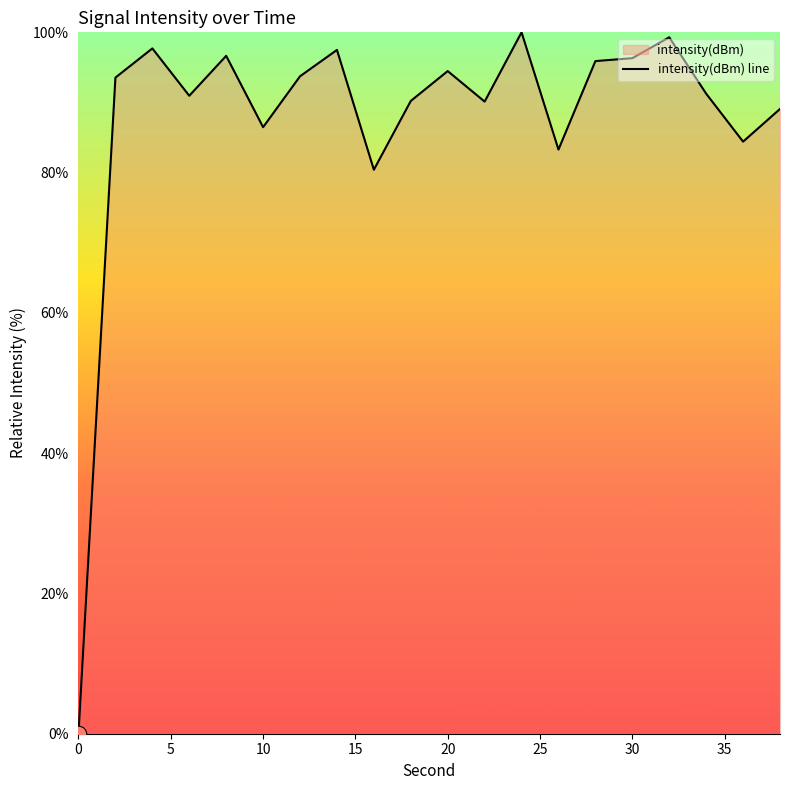

What is the difference between the maximum and minimum values?

100.0